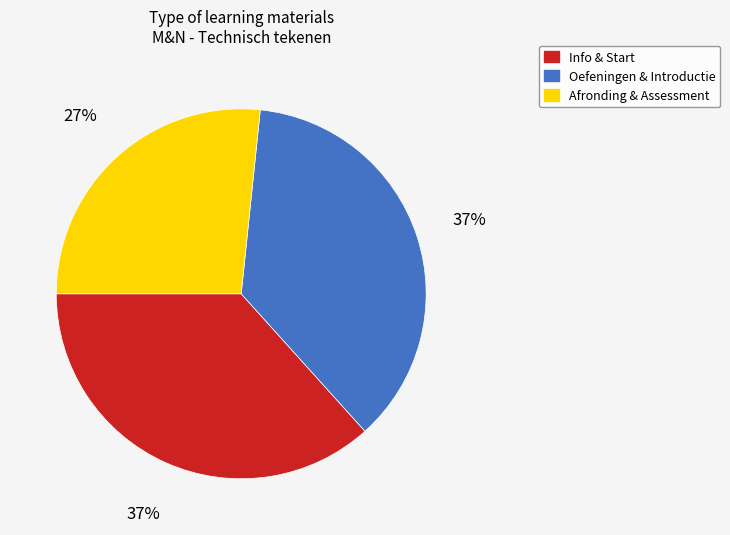

To the nearest percent, what is the difference between the largest and smallest slice percentages?

10%